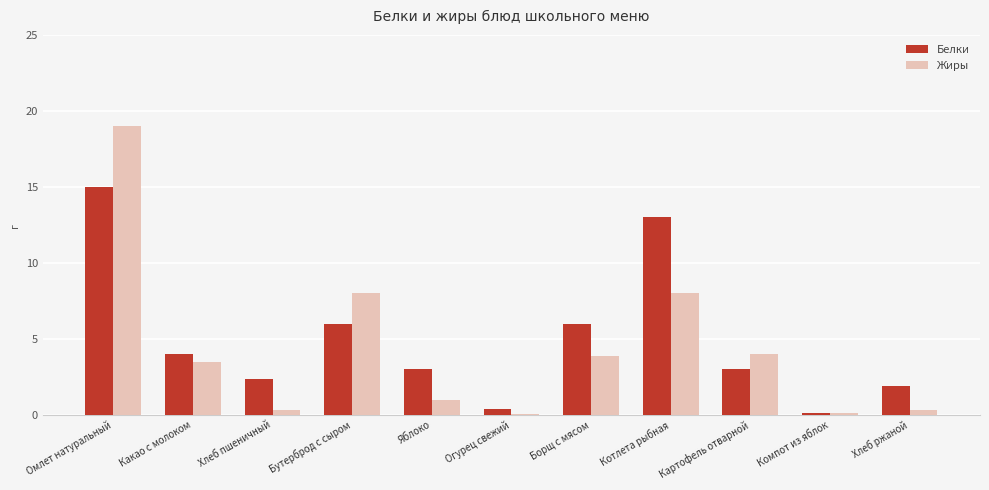

True or false: Белки has a value of 3.0 at Картофель отварной.

True